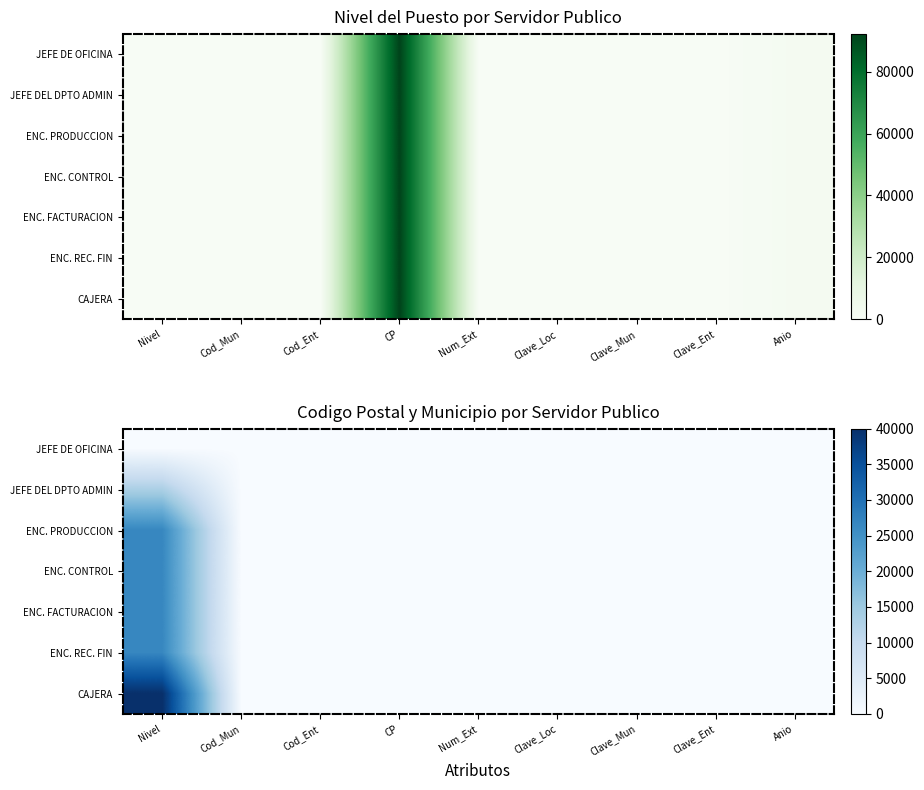

Which label corresponds to the largest value in the chart?

Nivel